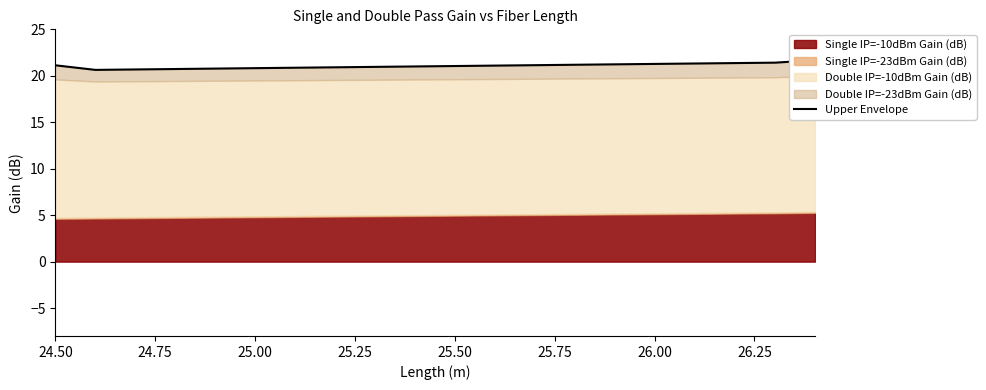

What is the approximate value at 25.25?

20.7